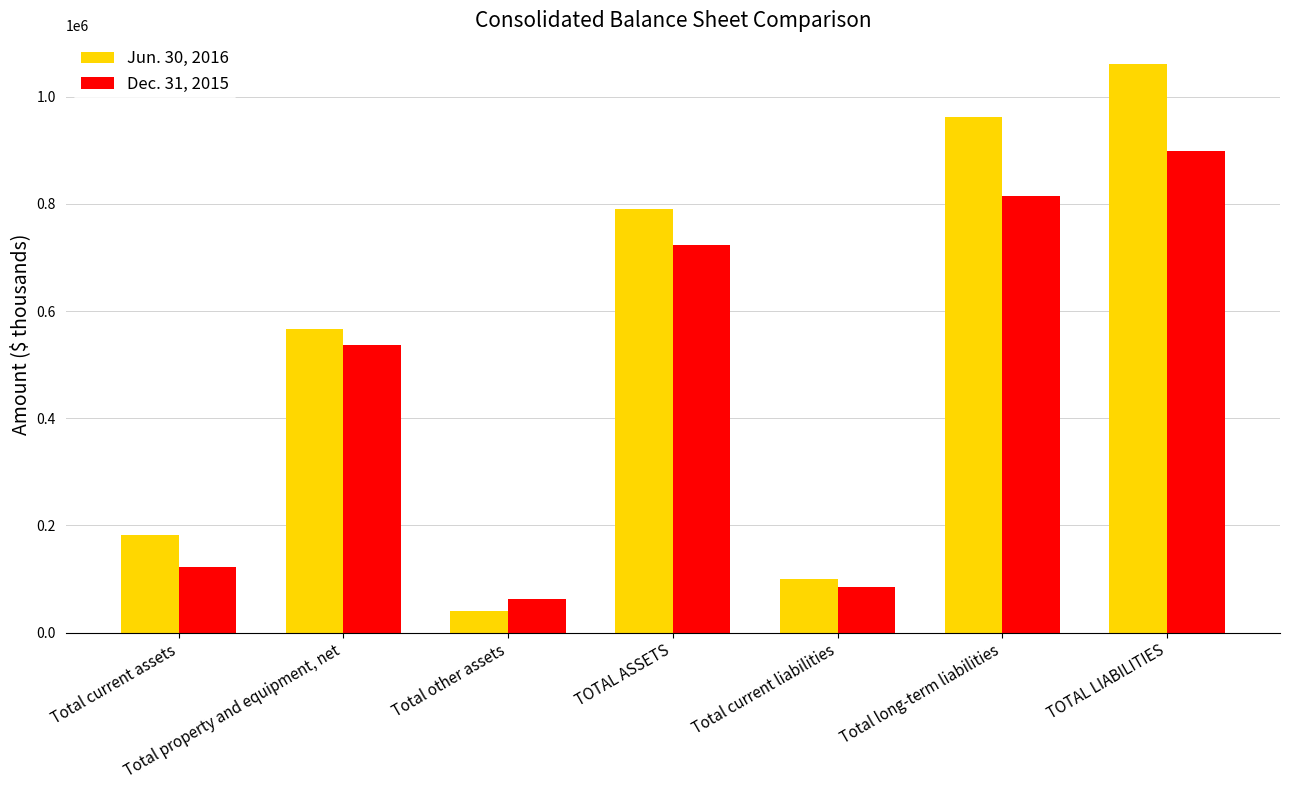

Does the chart contain stacked bars?

No